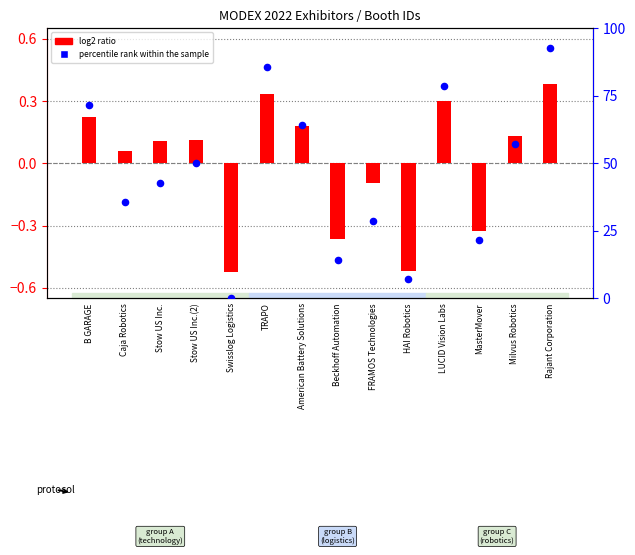

Is the value of percentile rank within the sample at LUCID Vision Labs greater than the value of log2 ratio at Milvus Robotics?

Yes